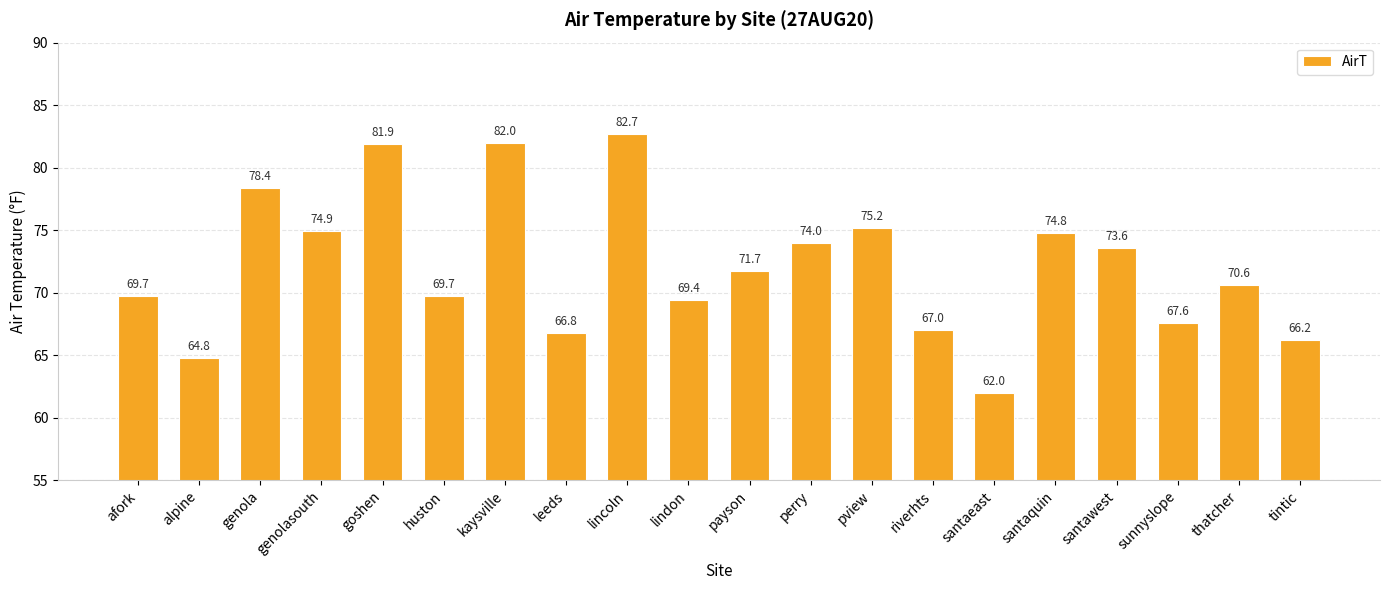

Is it true that the value at santaeast is 20.9?

False